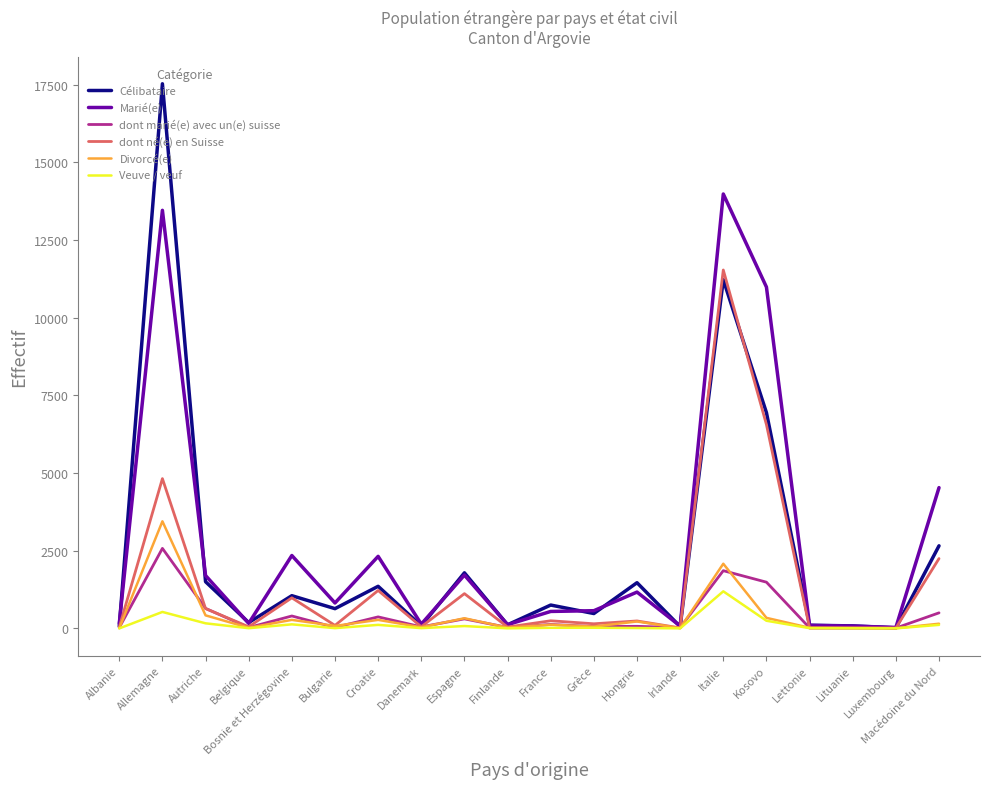

At Allemagne, list the series in order from smallest to largest.

Veuve / veuf, dont marié(e) avec un(e) suisse, Divorcé(e), dont né(e) en Suisse, Marié(e), Célibataire